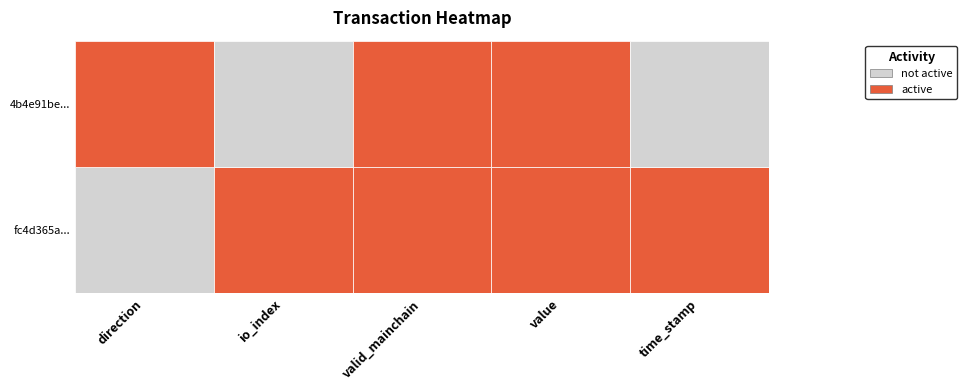

What is the sum of all fc4d365a53f5418260f267ecb3bc52a021f488c values?

1618263563.0